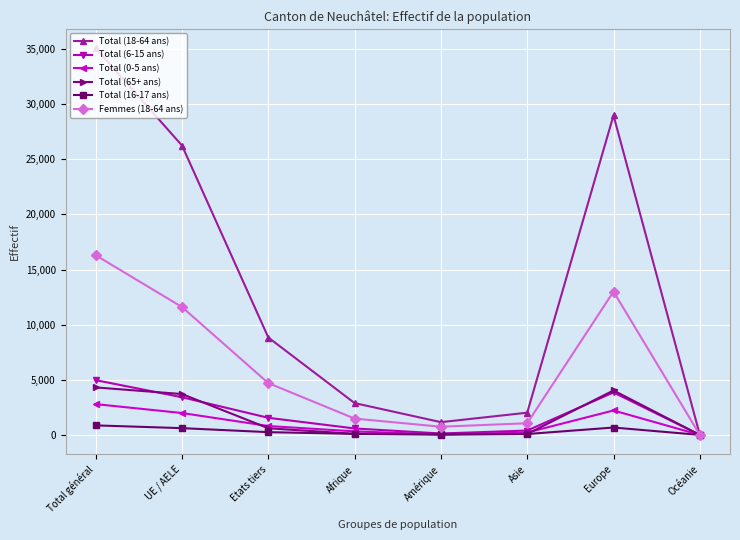

Which series has the largest total across all categories?

Total (18-64 ans)